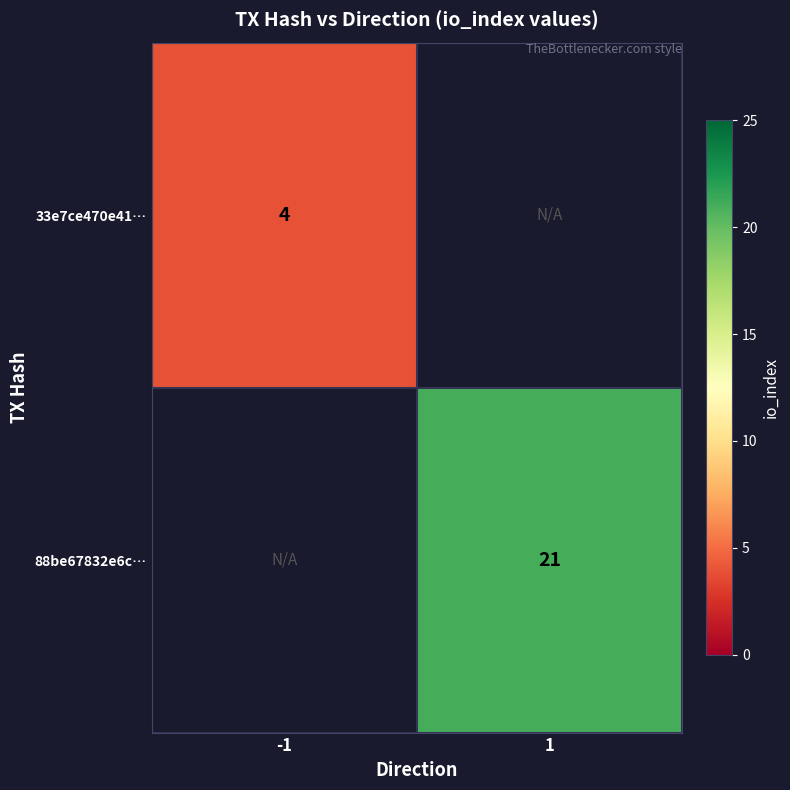

The 88be67832e6c… series shows 34 at 1. True or false?

False